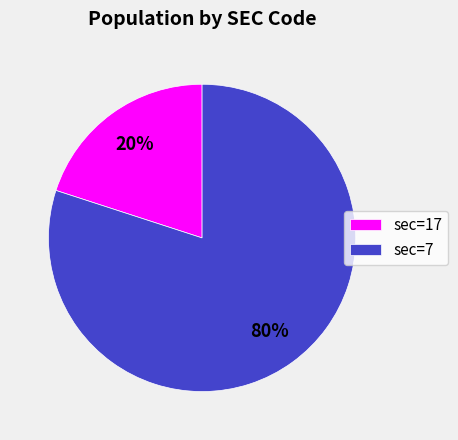

True or false: sec=7 accounts for 94% of the total.

False